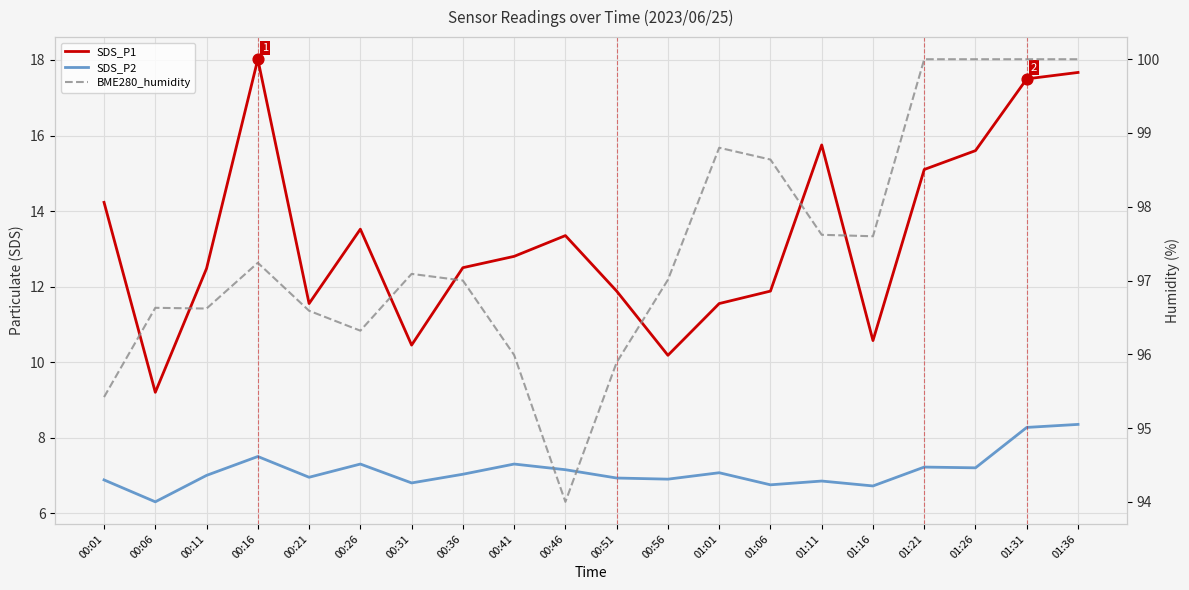

What is the total value across all series at 00:31?

114.3